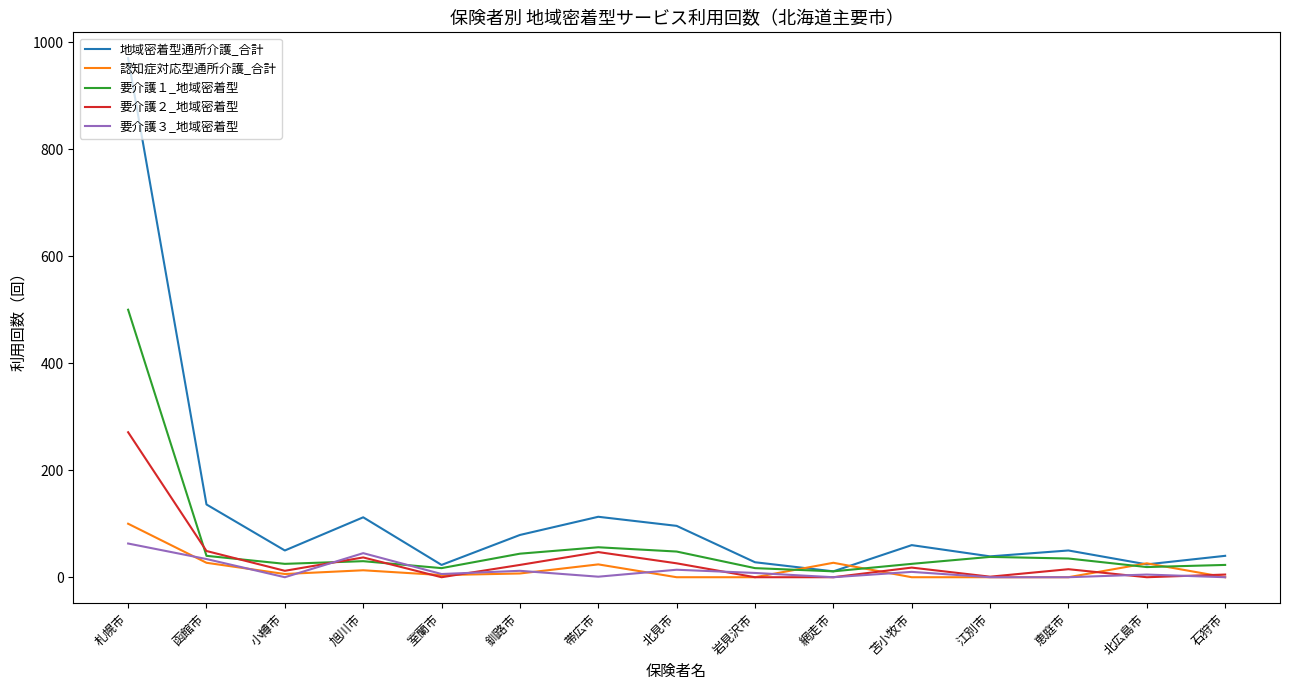

What is the difference between the 認知症対応型通所介護_合計 values at 恵庭市 and 帯広市?

24